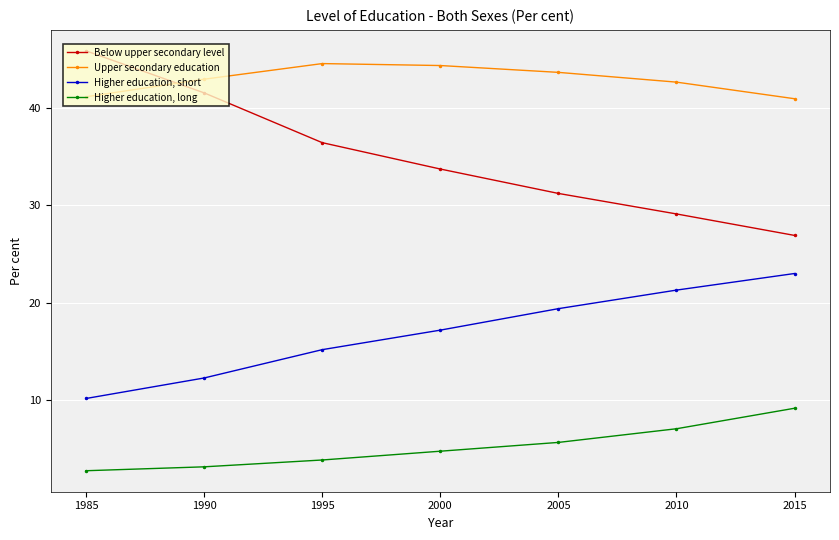

How many data points in Below upper secondary level are above 33?

4